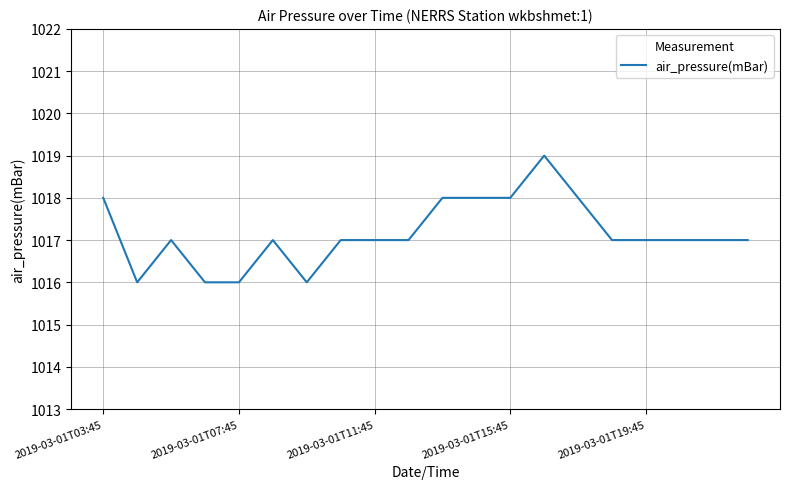

What is the difference between the maximum and minimum values?

3